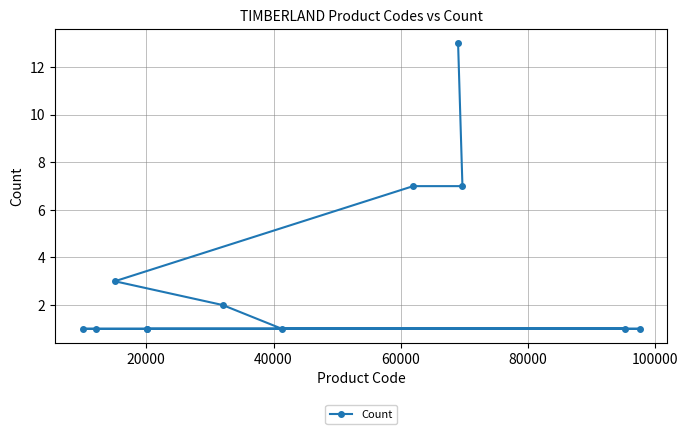

What is the maximum value shown in the chart?

13